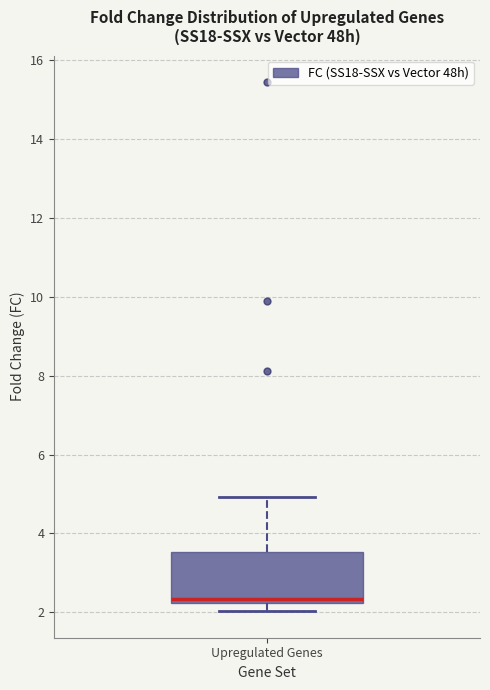

Read this box plot against the y-axis: the position of the median line, the range covered by the box, and the ends of both whiskers. The values are not printed on the chart, so give them approximately, as read against the axis.

median 2.4, box 2.2 to 3.6, whiskers 2.0 to 5.0